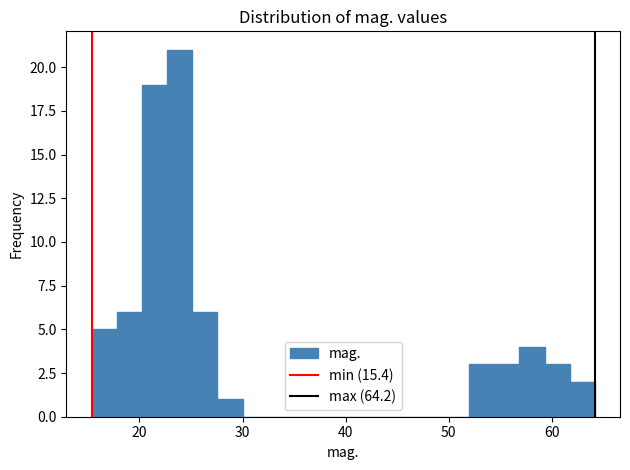

Around what value on the x-axis is the tallest bar? Give the approximate position of its centre, as read against the axis.

24